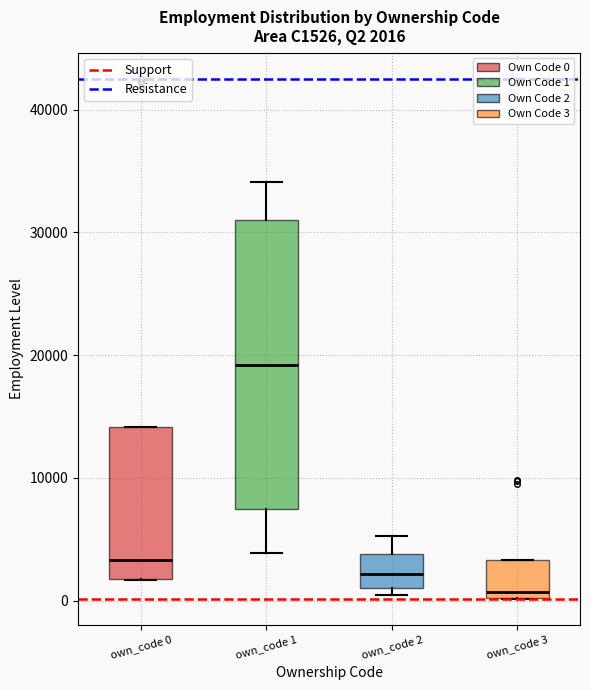

Which box has the lowest median line?

own_code 3